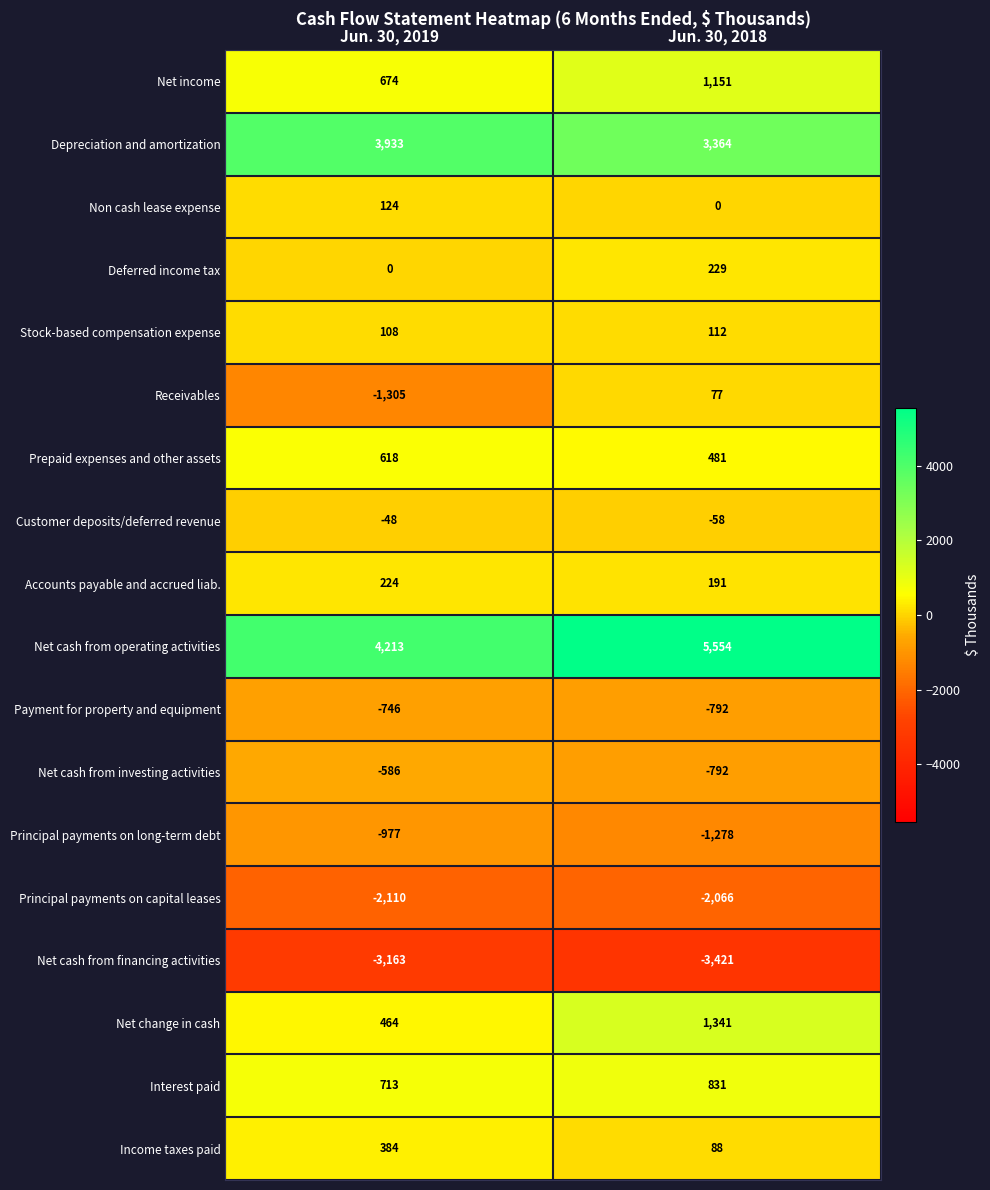

Is it true that Prepaid expenses and other assets equals 481 at Jun. 30, 2018?

True